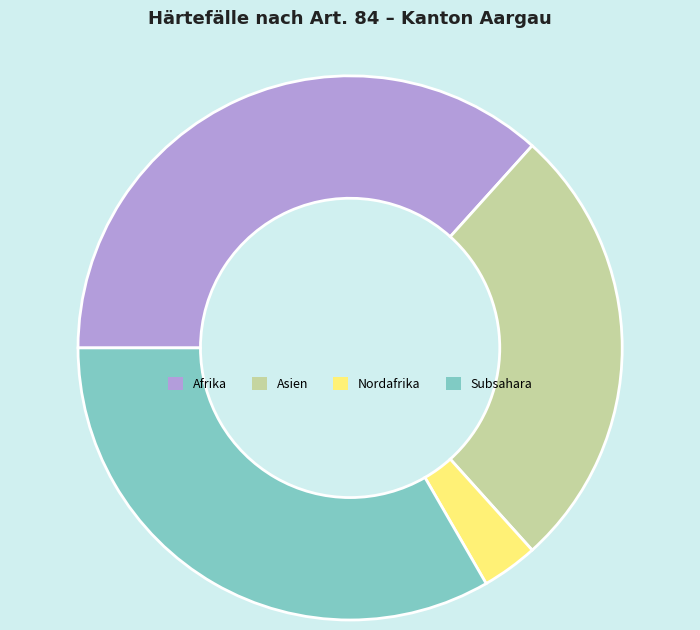

Is it true that Nordafrika is 3% of the pie?

True